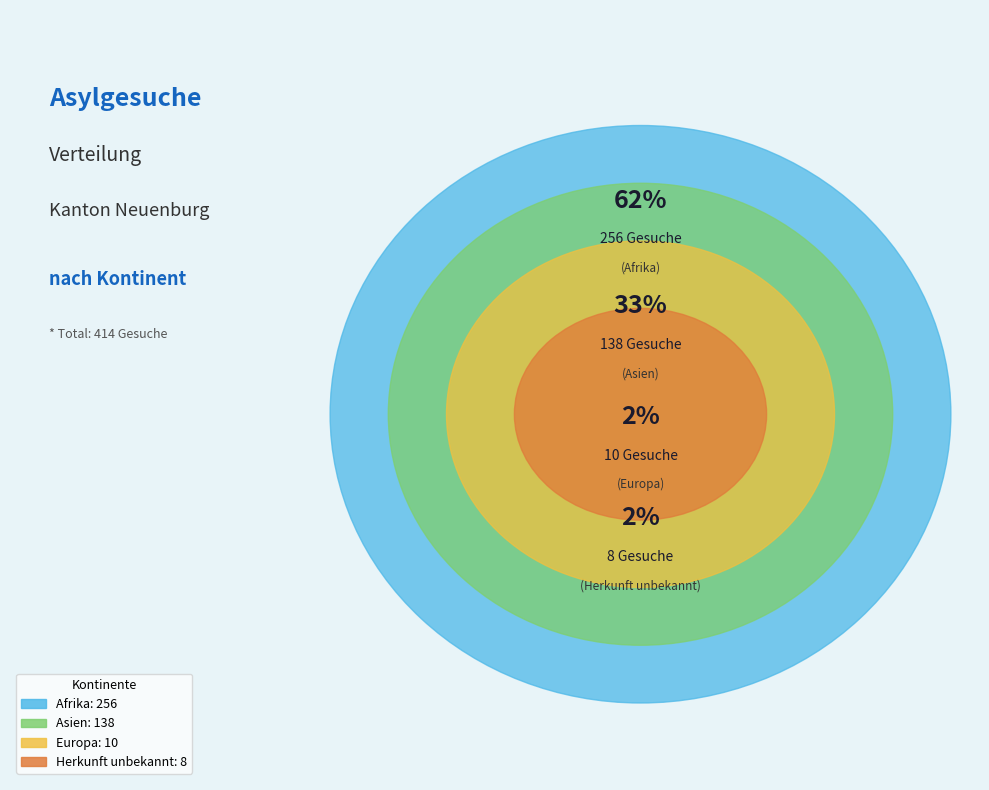

Is there a majority slice in this chart?

Yes